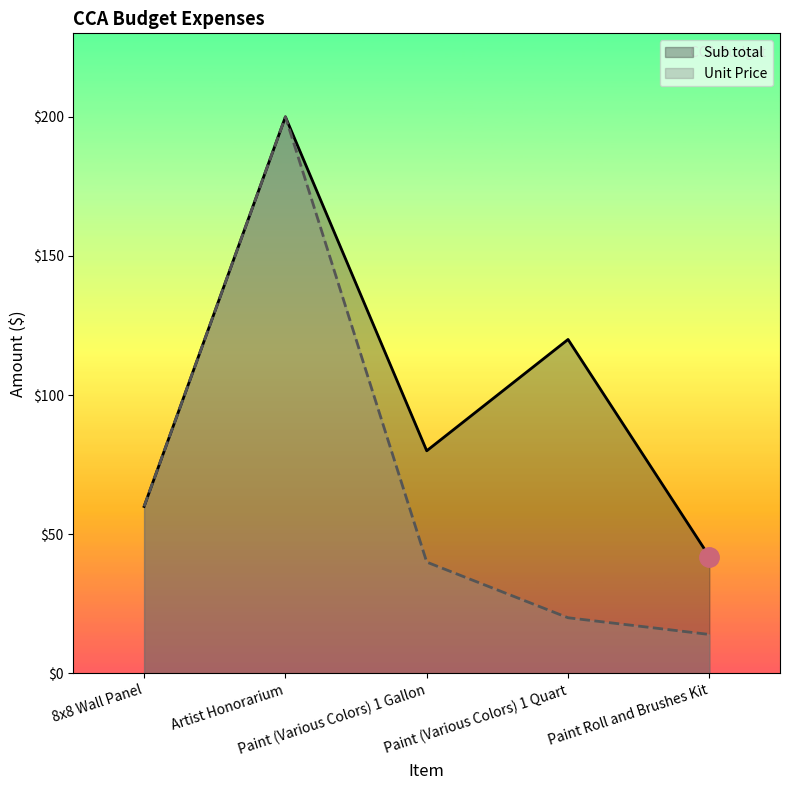

At which category does Unit Price reach its first local peak?

Artist Honorarium